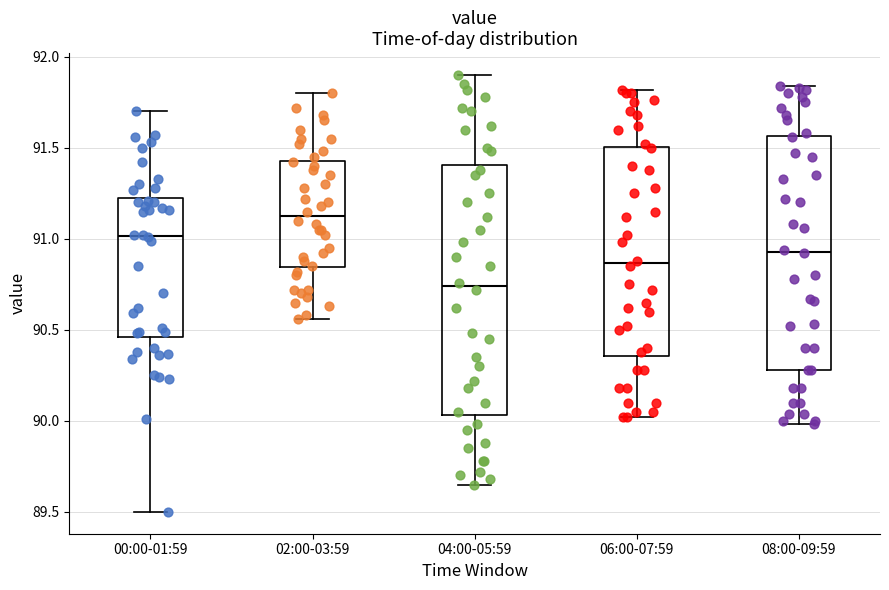

Which box has the highest median line?

02:00-03:59